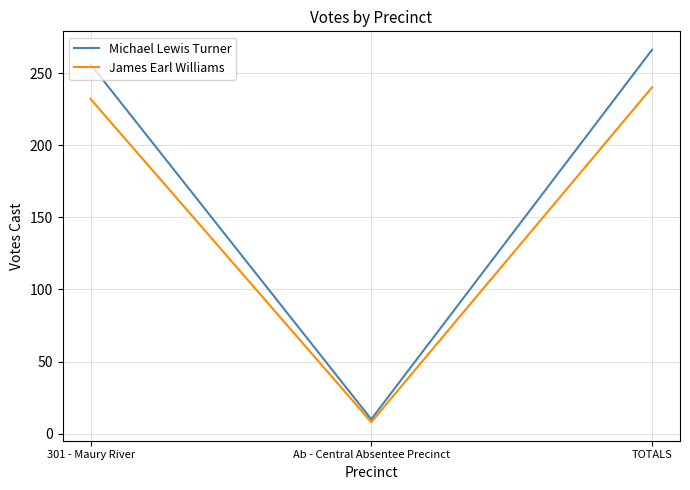

List the series in order of their overall mean, lowest first.

James Earl Williams, Michael Lewis Turner